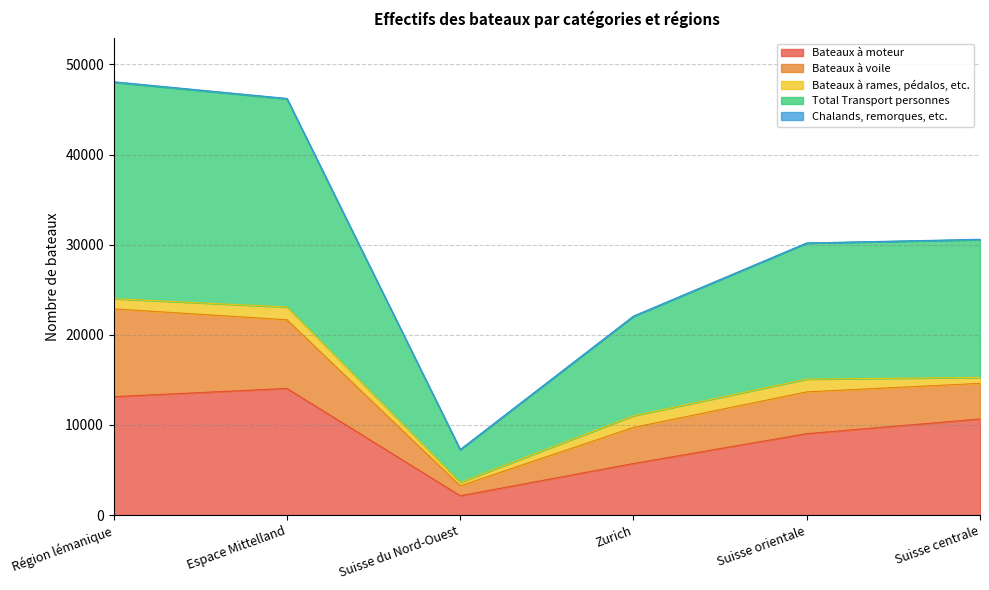

What are all the series names shown in the legend?

Bateaux à moteur, Bateaux à voile, Bateaux à rames, pédalos, etc., Total Transport personnes, Chalands, remorques, etc.